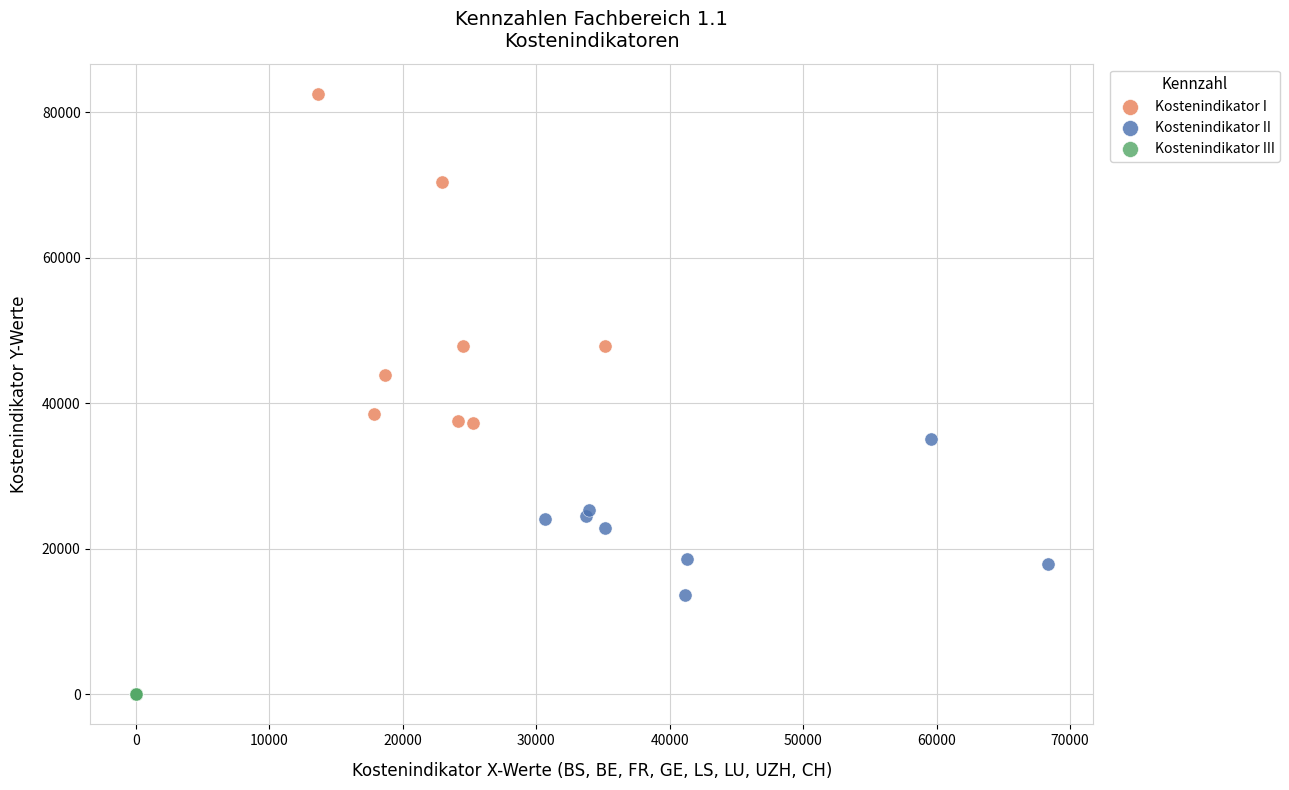

Which series has the largest Y range (max minus min)?

Kostenindikator I